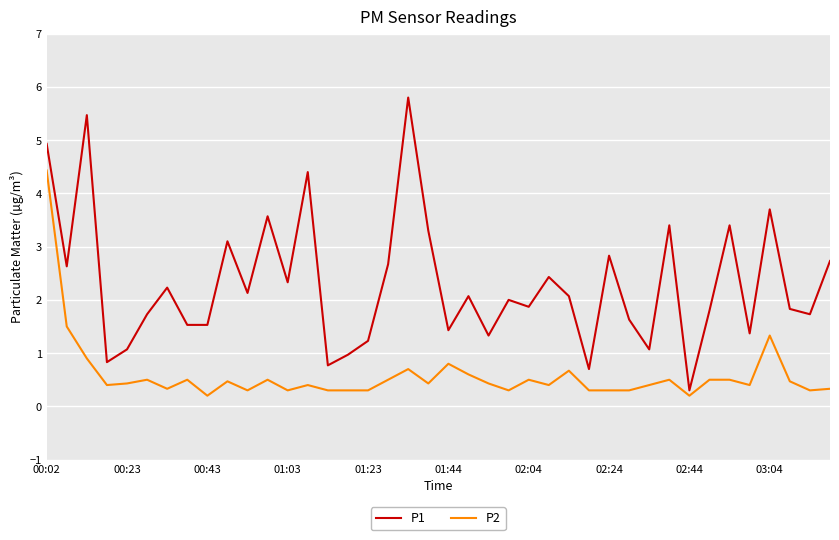

Reading left to right, extract all data points from this chart.

P1: 4.9	2.6	5.5	0.8	1.1	1.7	2.2	1.5	1.5	3.1	2.1	3.6	2.3	4.4	0.8	1.0	1.2	2.7	5.8	3.3	1.4	2.1	1.3	2.0	1.9	2.4	2.1	0.7	2.8	1.6	1.1	3.4	0.3	1.8	3.4	1.4	3.7	1.8	1.7	2.7
P2: 4.4	1.5	0.9	0.4	0.4	0.5	0.3	0.5	0.2	0.5	0.3	0.5	0.3	0.4	0.3	0.3	0.3	0.5	0.7	0.4	0.8	0.6	0.4	0.3	0.5	0.4	0.7	0.3	0.3	0.3	0.4	0.5	0.2	0.5	0.5	0.4	1.3	0.5	0.3	0.3